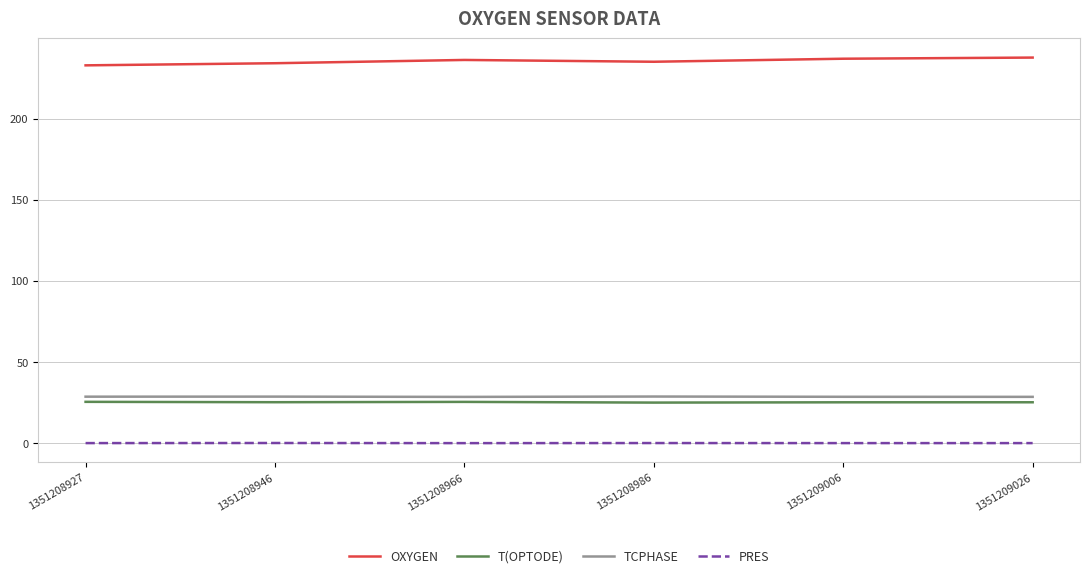

What is the sum of the PRES values at 1351209026 and 1351209006?

-0.1